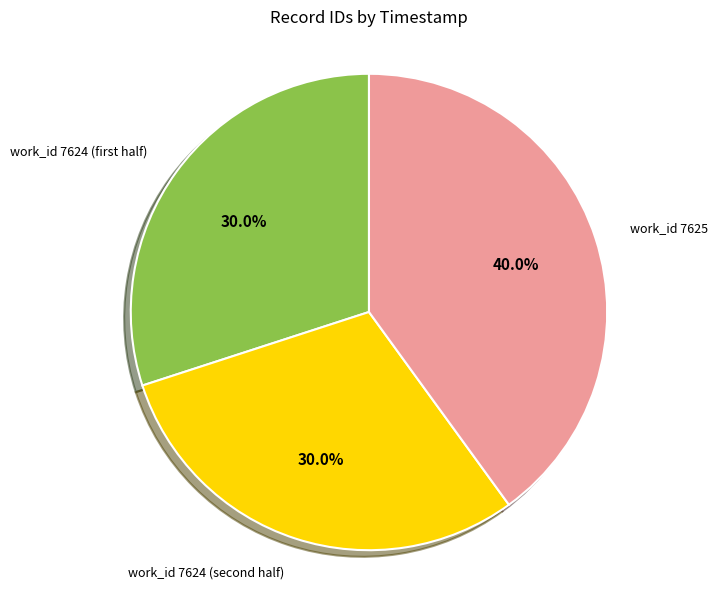

Is there any slice that represents more than half of the pie?

No